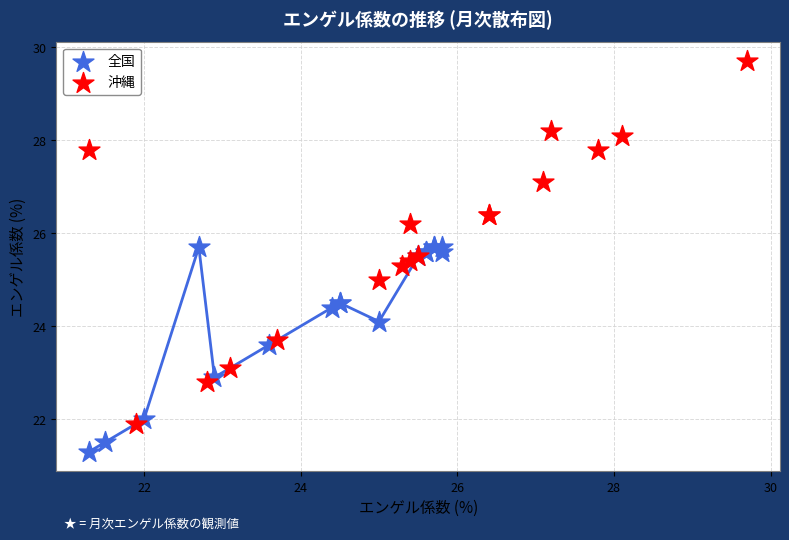

What are all the series names shown in the legend?

全国, 沖縄